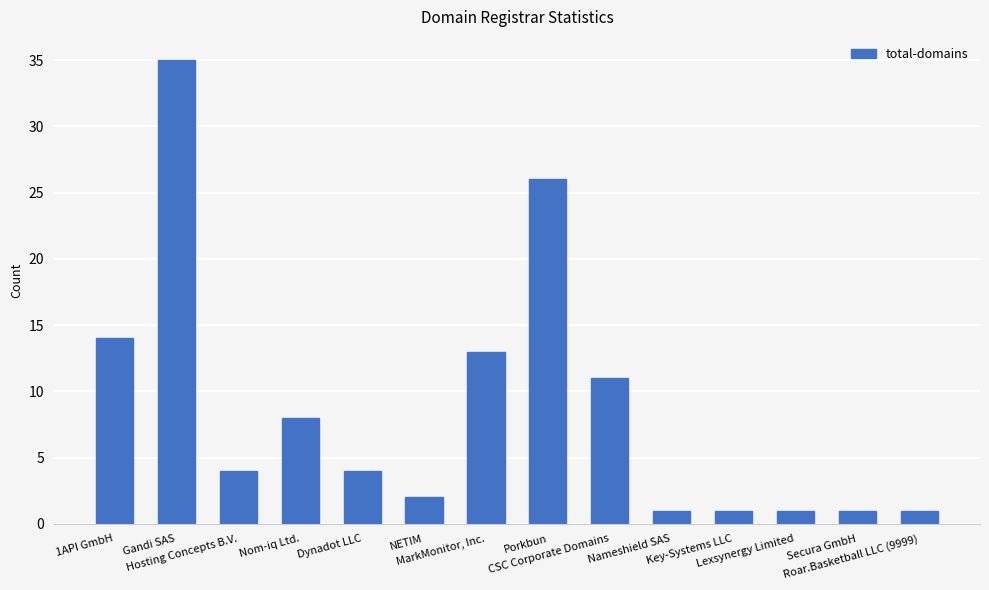

What is the sum of all values?

122